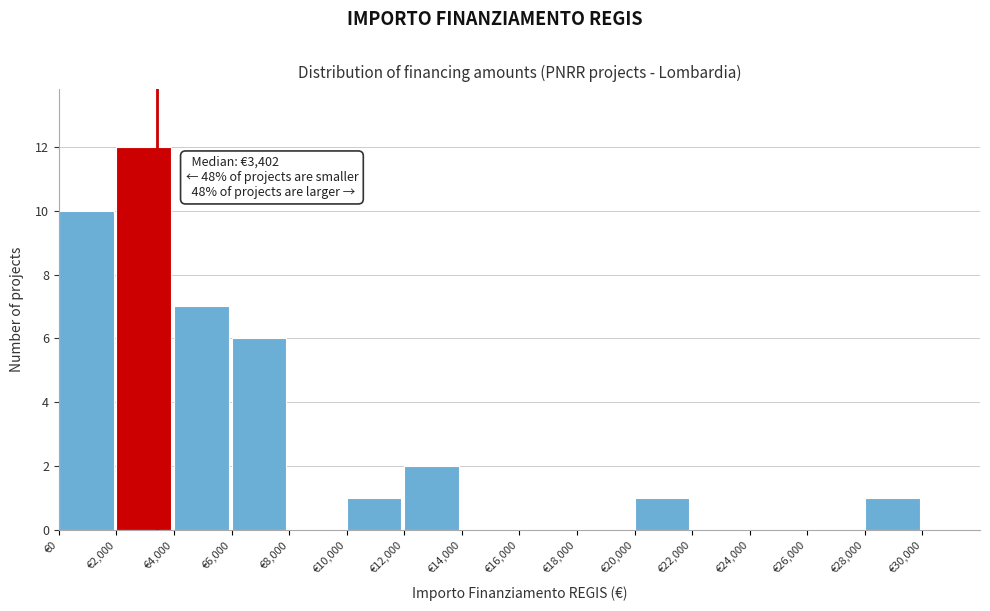

Over which range of the x-axis is the bar tallest?

2000 to 4000